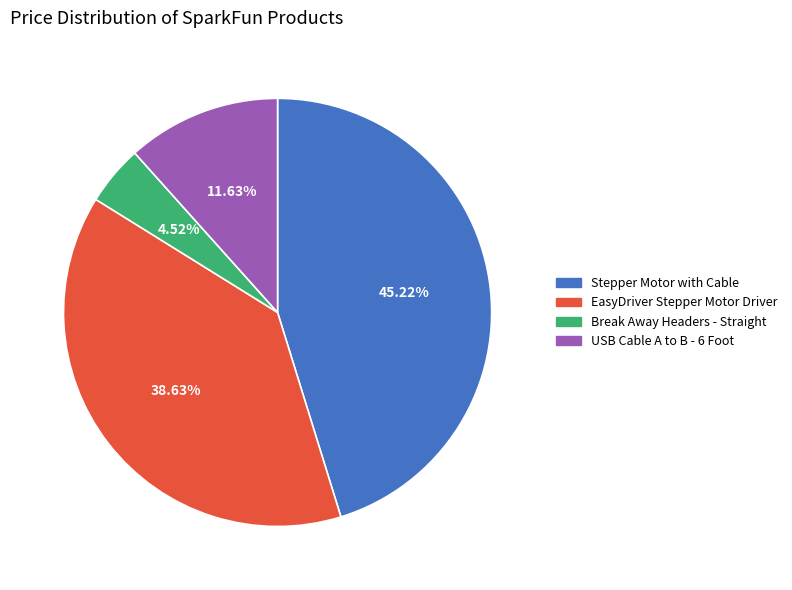

Which category has the biggest portion of the pie?

Stepper Motor with Cable